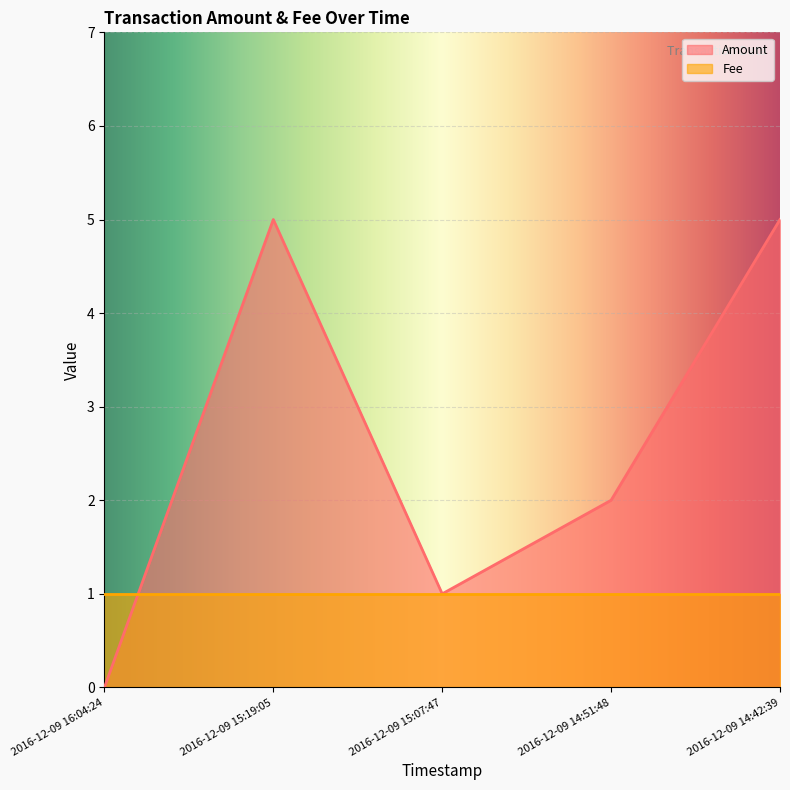

How many distinct data groups are displayed?

2